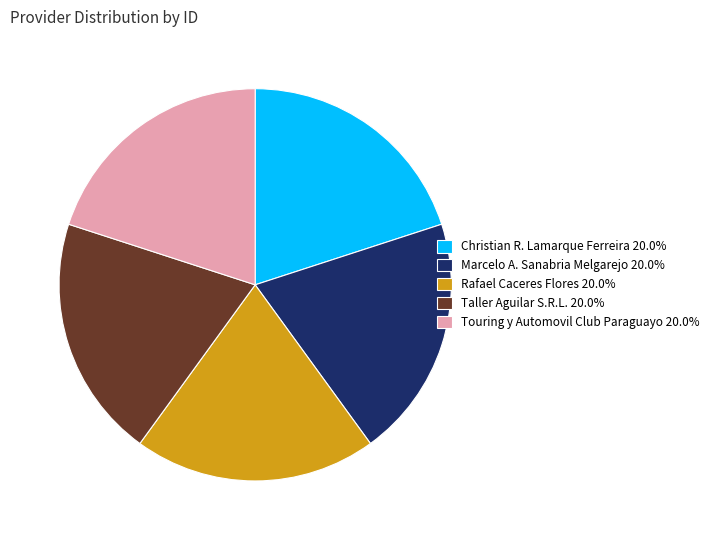

Approximately how many times larger is the value at Christian R. Lamarque Ferreira 20.0% compared to Touring y Automovil Club Paraguayo 20.0%?

1.0